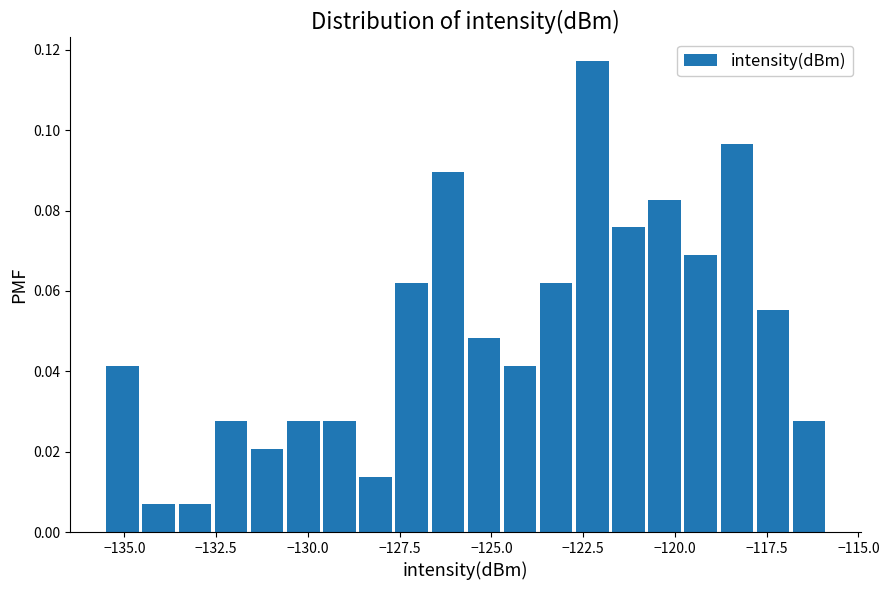

Around what value on the x-axis is the tallest bar? Give the approximate position of its centre, as read against the axis.

-122.0